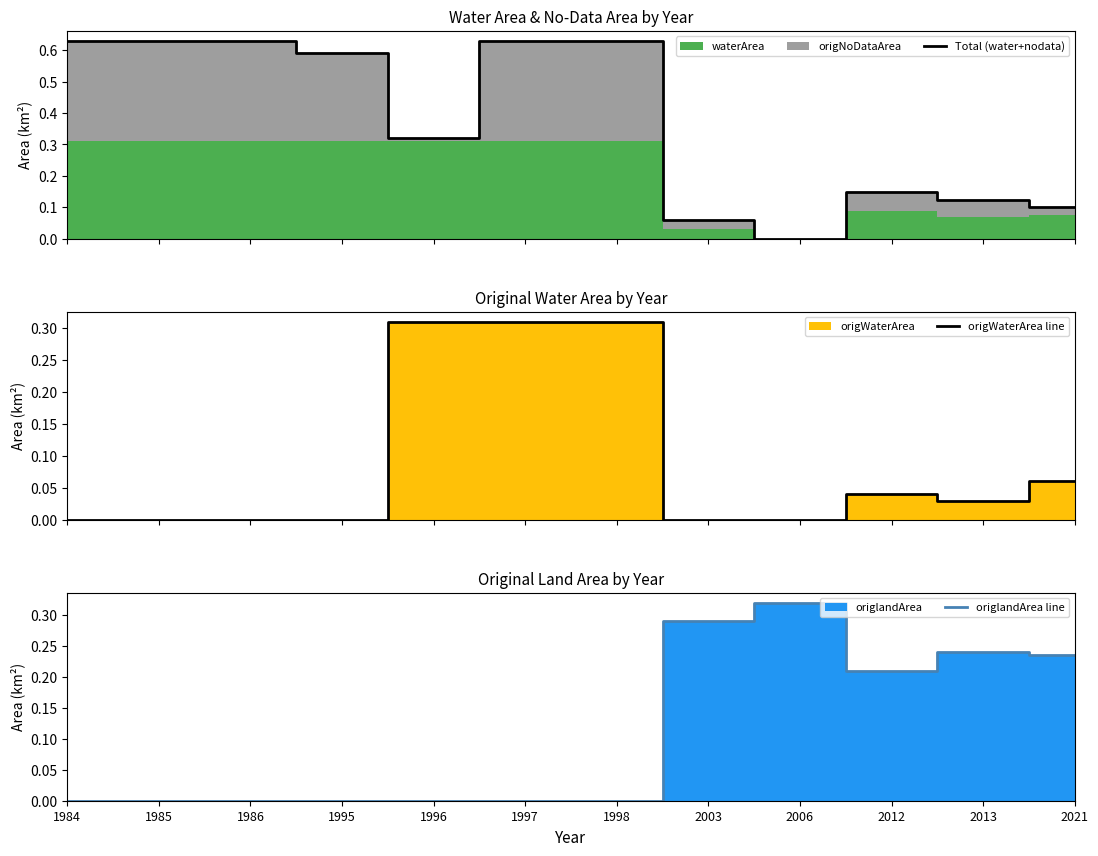

Reading right to left, what are all the values shown in this chart?

Total (water+nodata): 2021=0.1	2013=0.1	2012=0.1	2006=0.0	2003=0.1	1998=0.6	1997=0.6	1996=0.3	1995=0.6	1986=0.6	1985=0.6	1984=0.6
origWaterArea line: 2021=0.1	2013=0.0	2012=0.0	2006=0.0	2003=0.0	1998=0.3	1997=0.3	1996=0.3	1995=0.0	1986=0.0	1985=0.0	1984=0.0
origlandArea line: 2021=0.2	2013=0.2	2012=0.2	2006=0.3	2003=0.3	1998=0.0	1997=0.0	1996=0.0	1995=0.0	1986=0.0	1985=0.0	1984=0.0